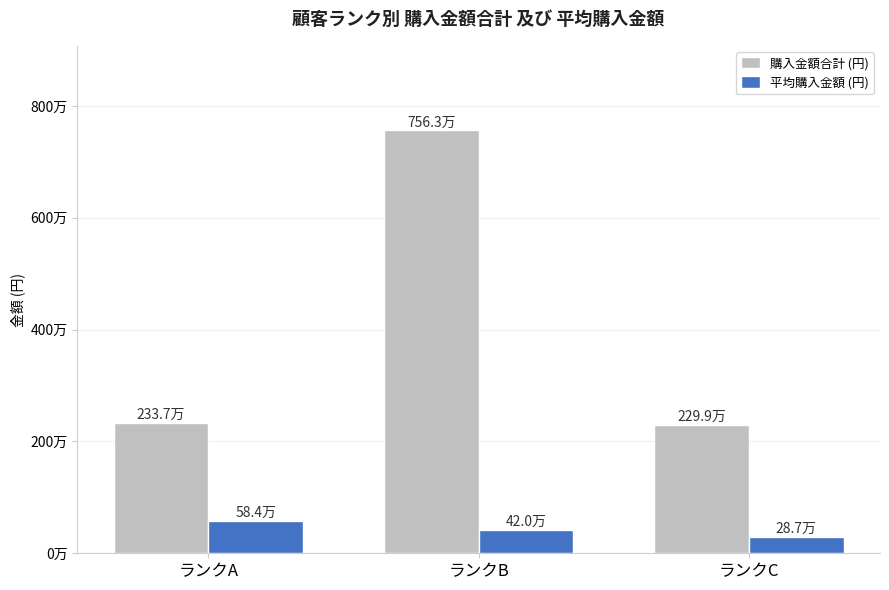

What is the average value of the 平均購入金額 (円) series?

430636